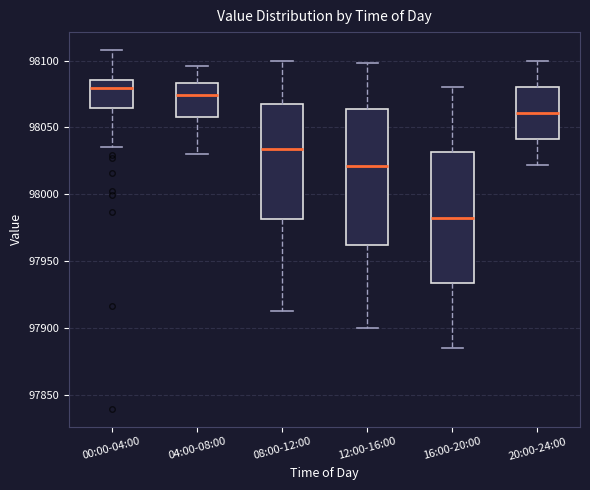

Where is the upper edge of the box for 12:00-16:00 on the y-axis? The values are not printed on the chart, so give them approximately, as read against the axis.

98065